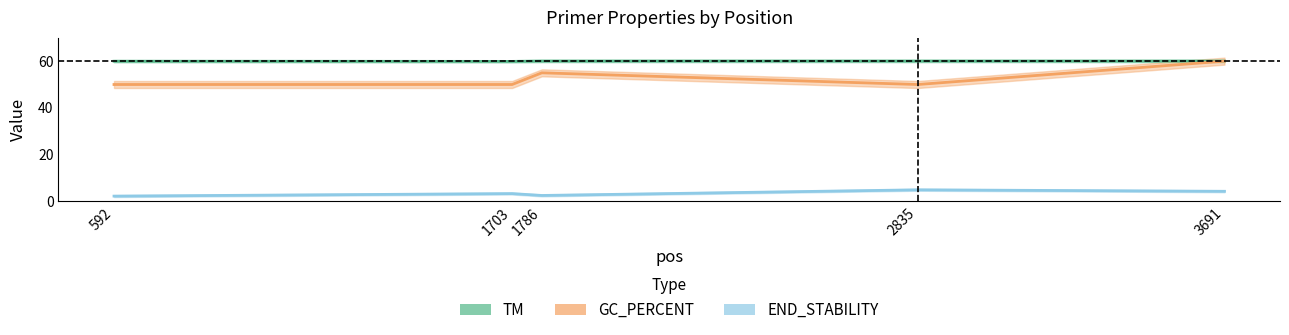

At which category does the chart reach its minimum across all series?

592